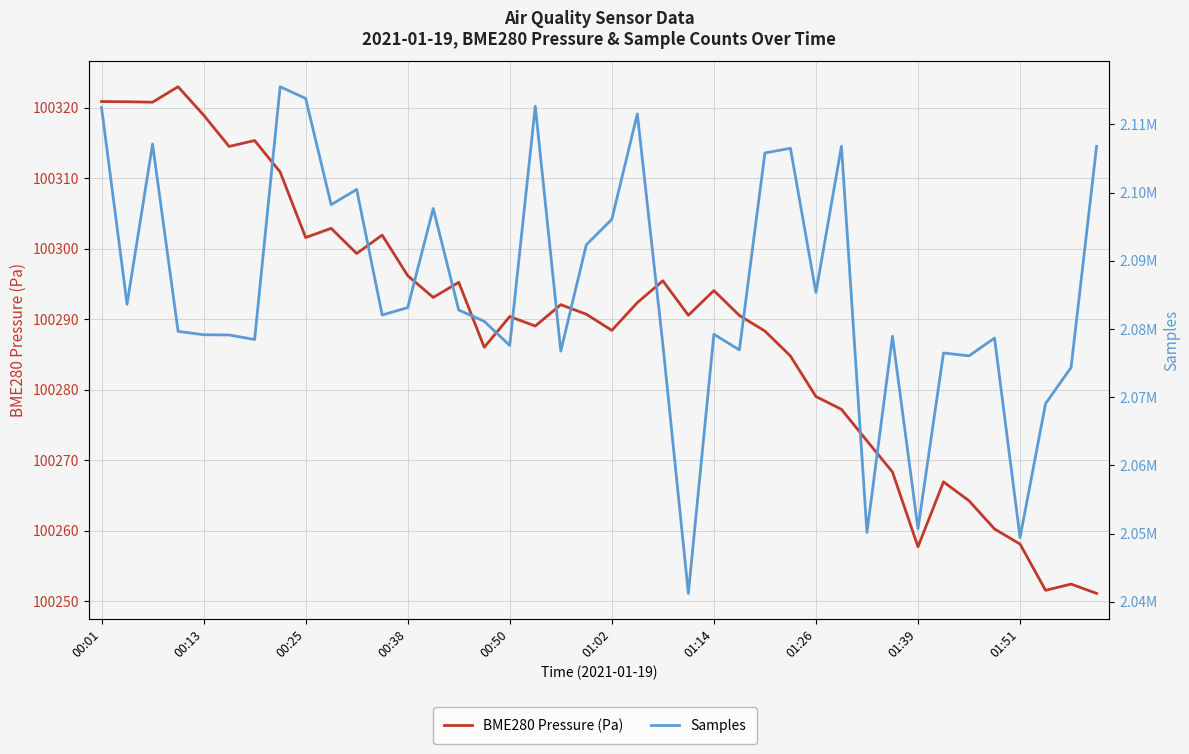

What is the minimum value shown in the chart?

100251.1